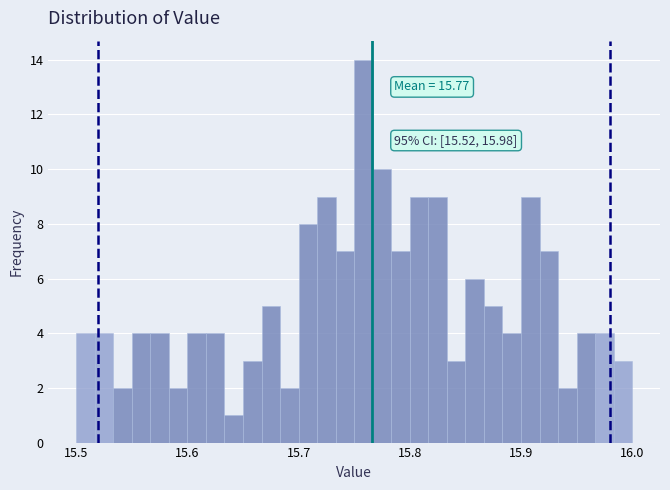

Read against the x-axis, roughly where is the centre of the tallest bar?

15.76